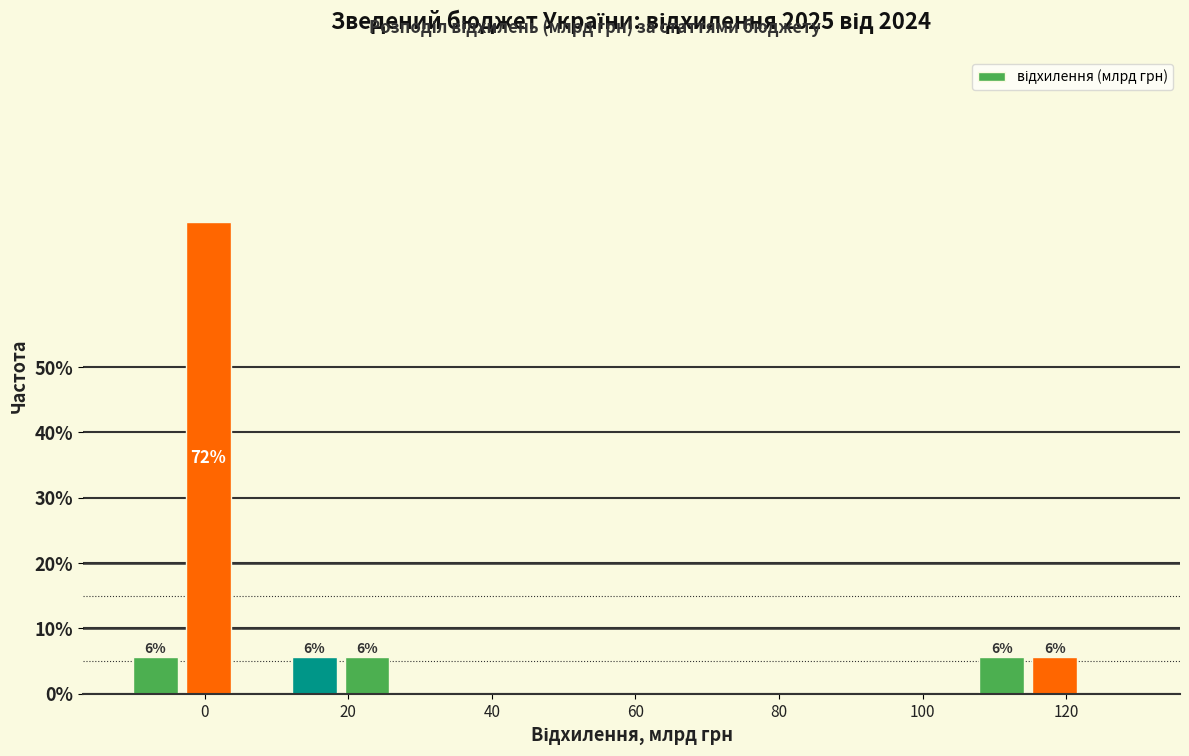

Read against the x-axis, roughly where is the centre of the tallest bar?

0